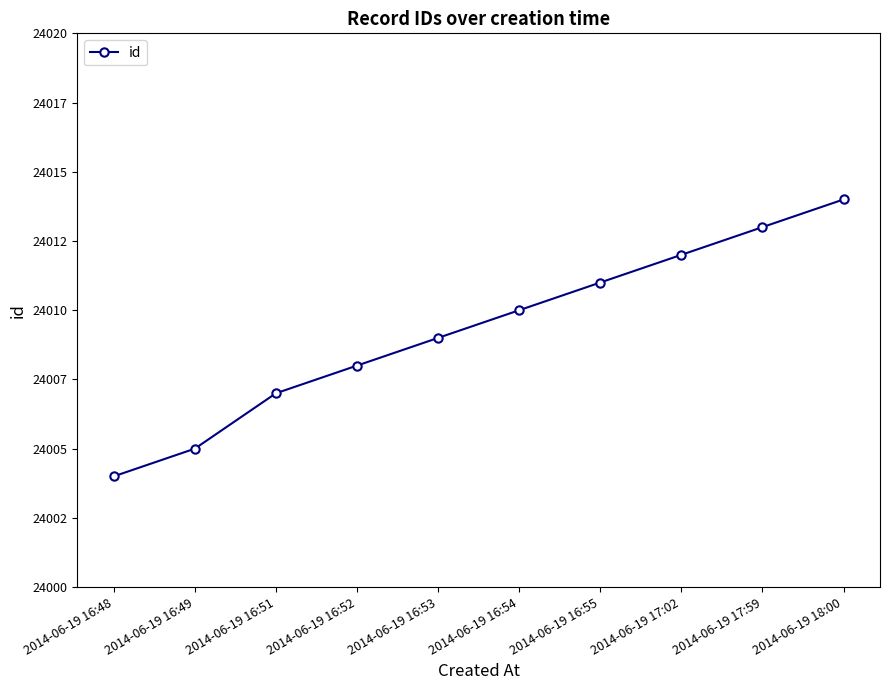

Is this an area chart (filled region under the line)?

No